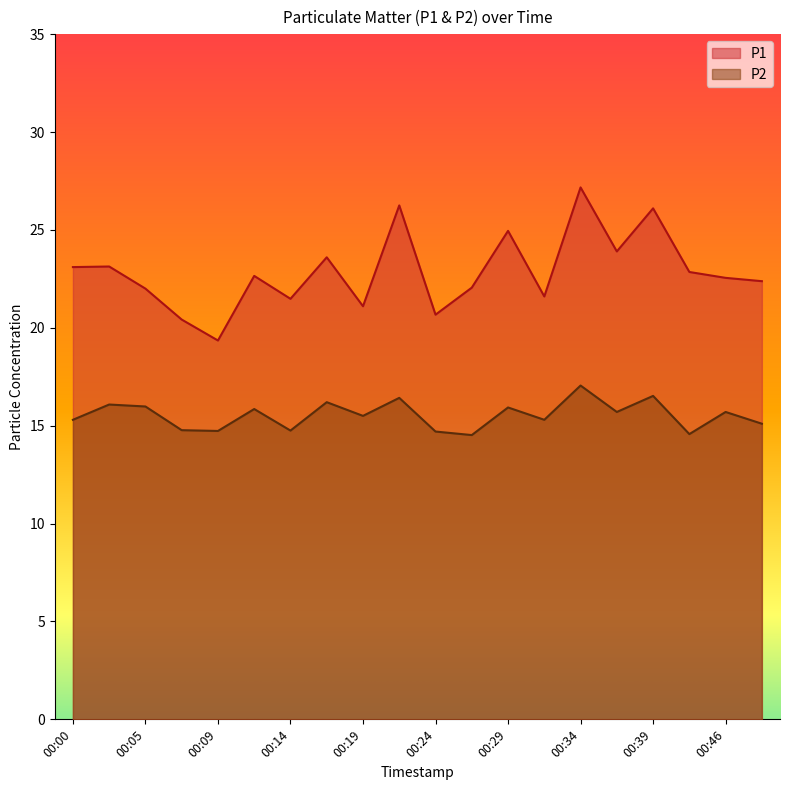

What is the maximum value for P1?

27.2